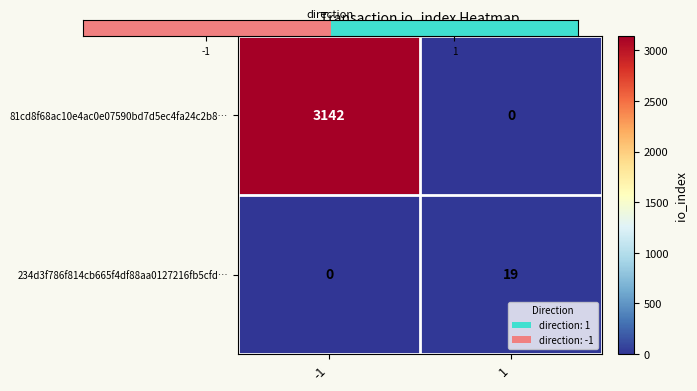

The value of 234d3f786f814cb665f4df88aa0127216fb5cfd… at -1 is 7. True or false?

False